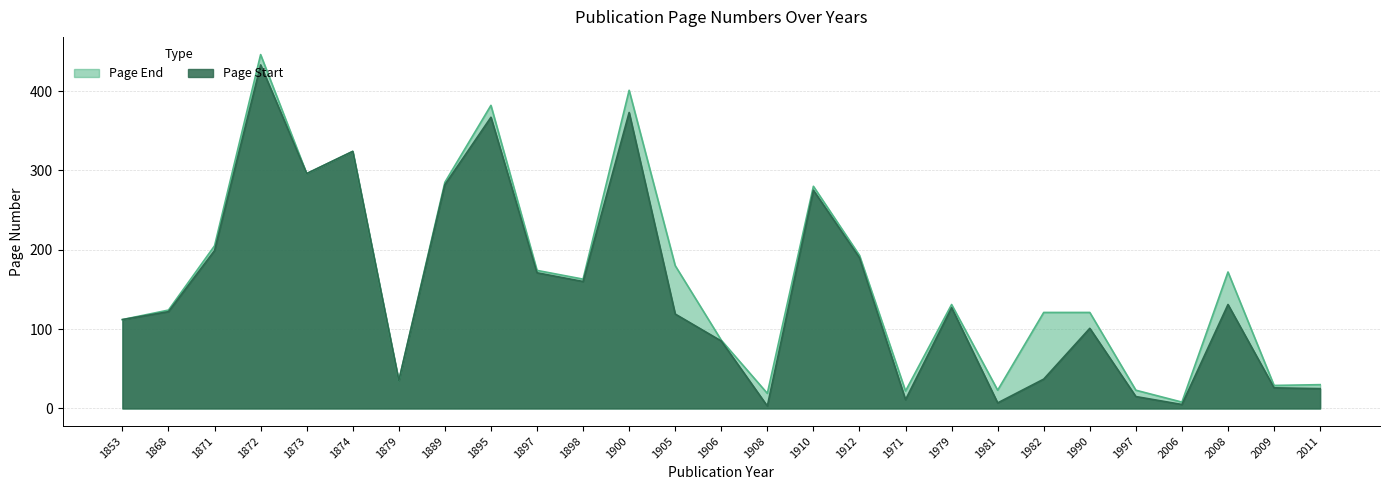

How many lines are shown in the chart?

2